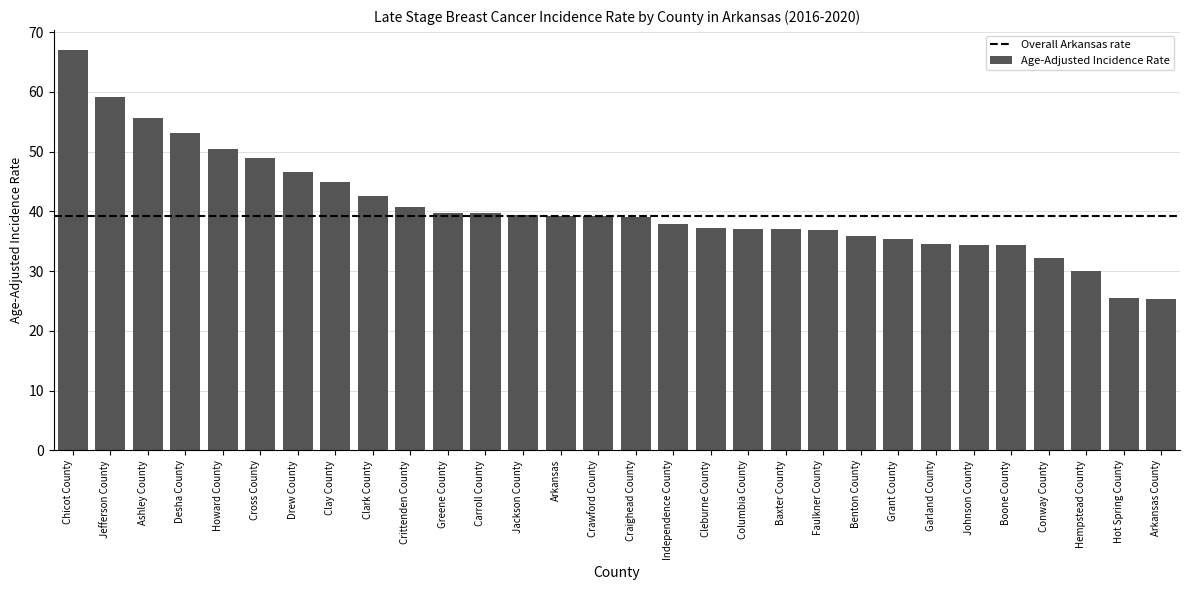

What is the label of the 10th bar from the right?

Faulkner County